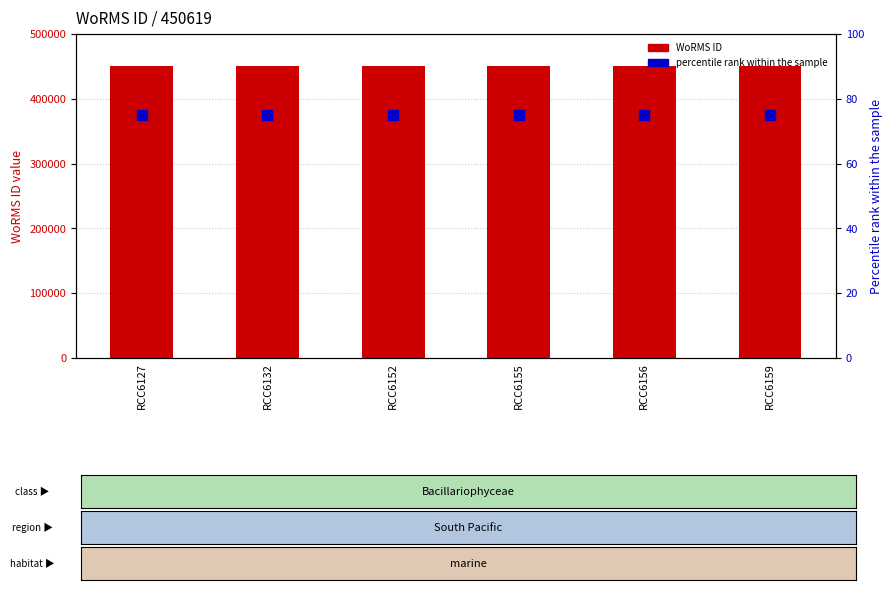

What is the total value across all series at RCC6132?

450694